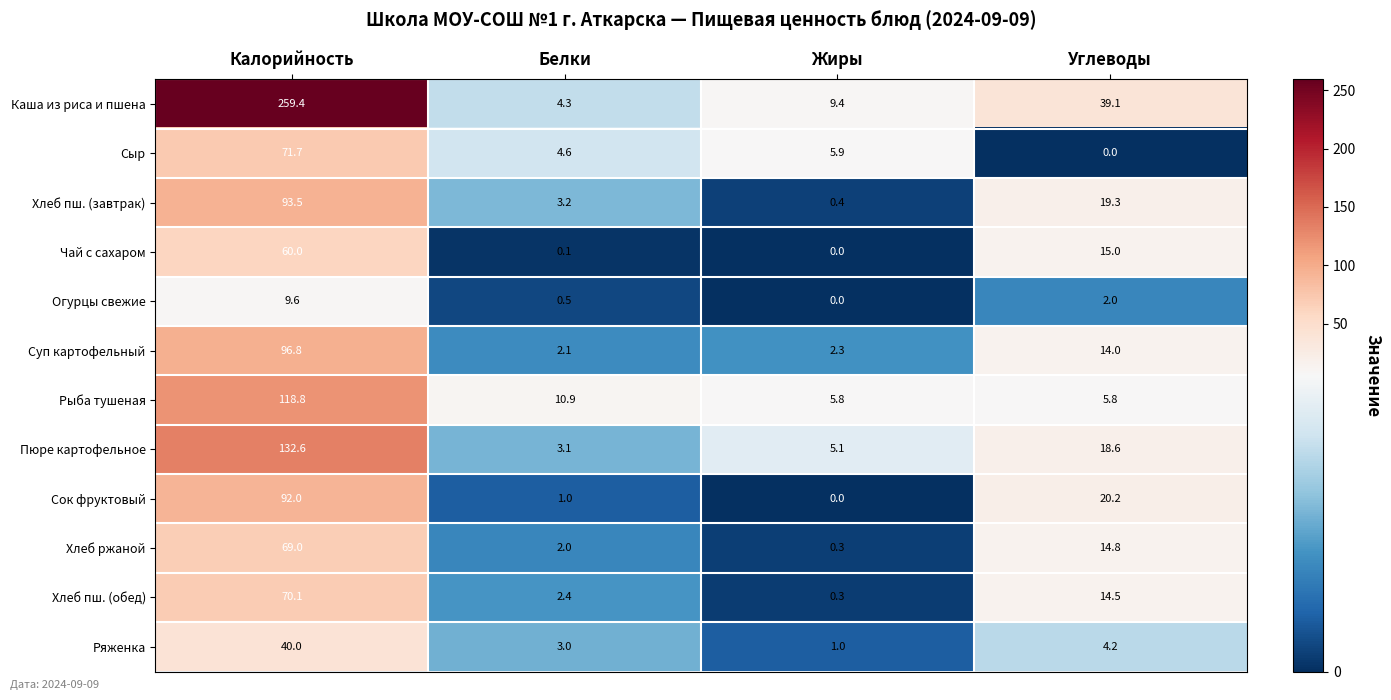

Where does the Ряженка series first go above 4?

Калорийность